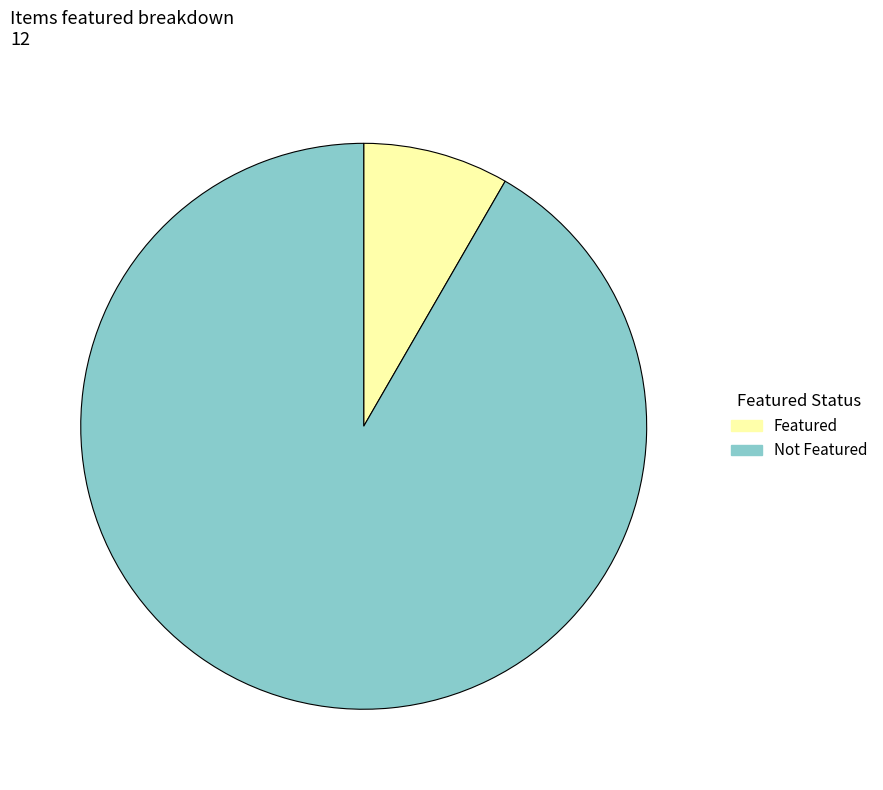

Is there any slice that represents more than half of the pie?

Yes